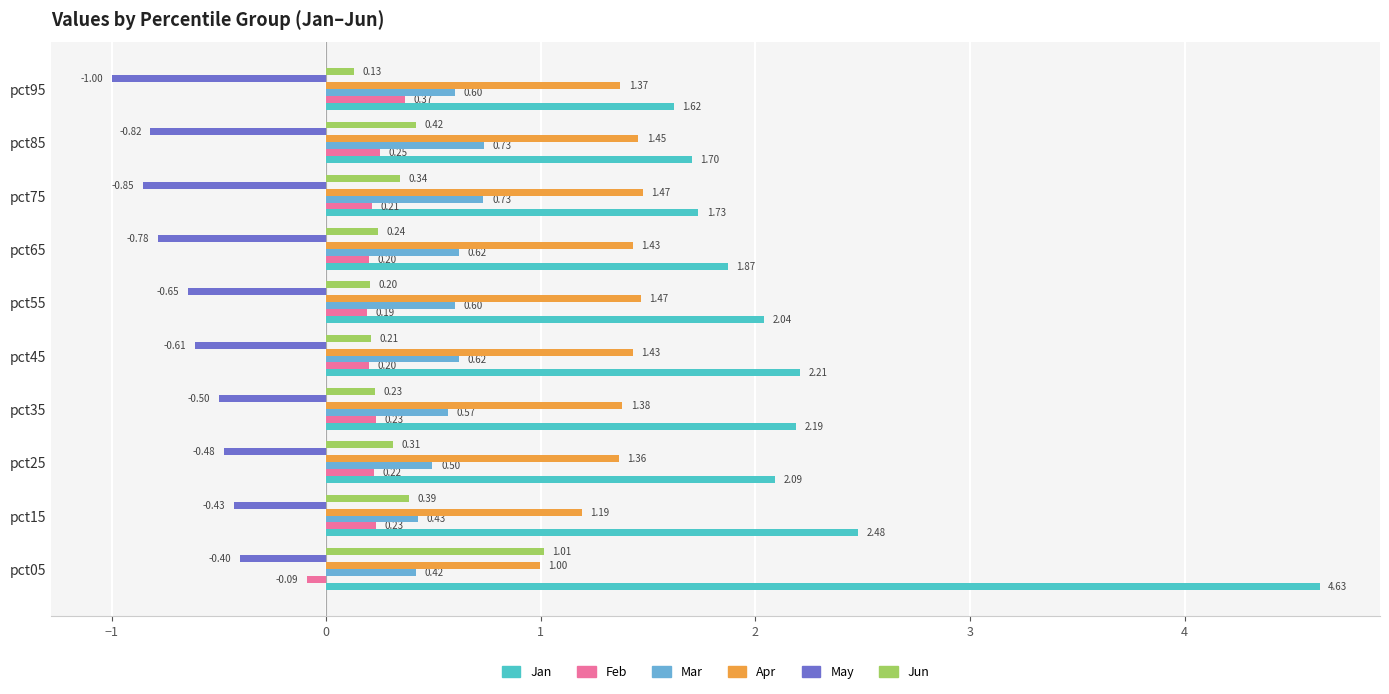

Where is Jun nearest to the value 0?

pct95